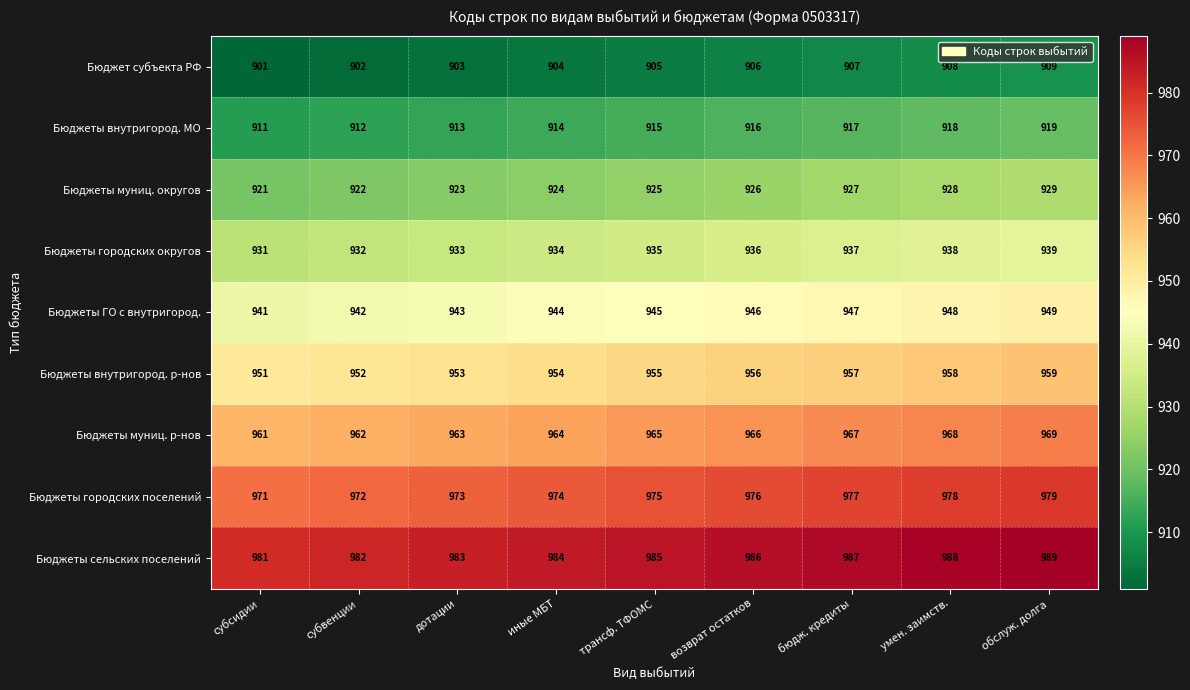

What is the difference between the highest and lowest values at трансф. ТФОМС?

80